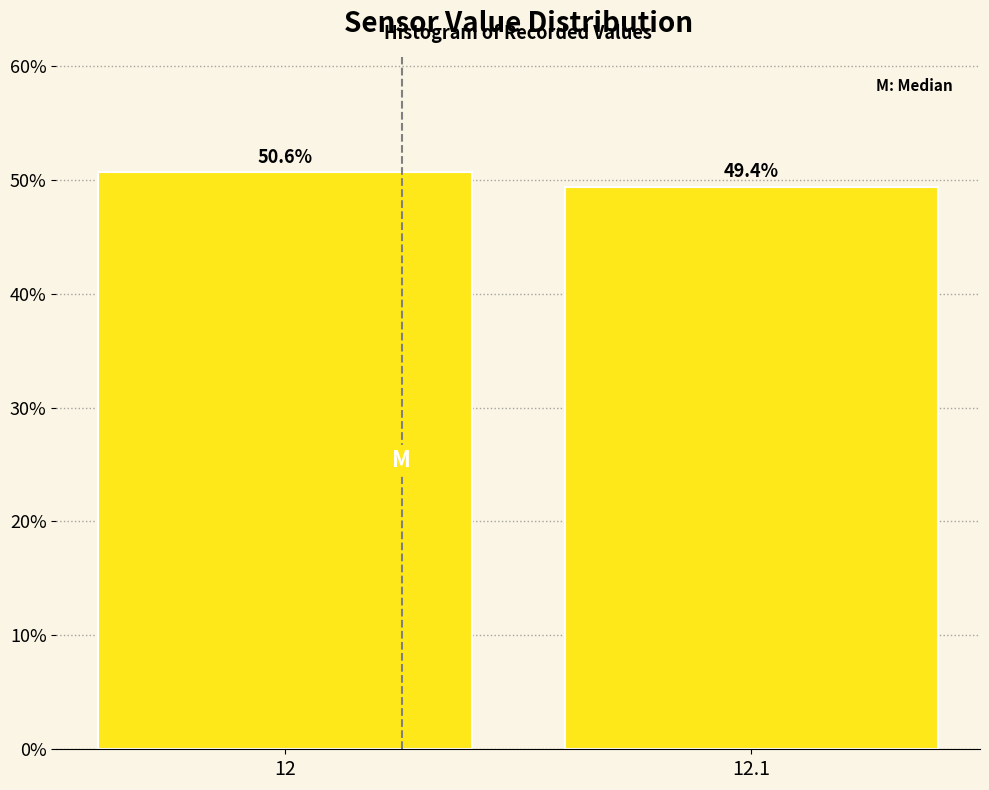

Reading left to right, extract all data points from this chart.

50.6	49.4